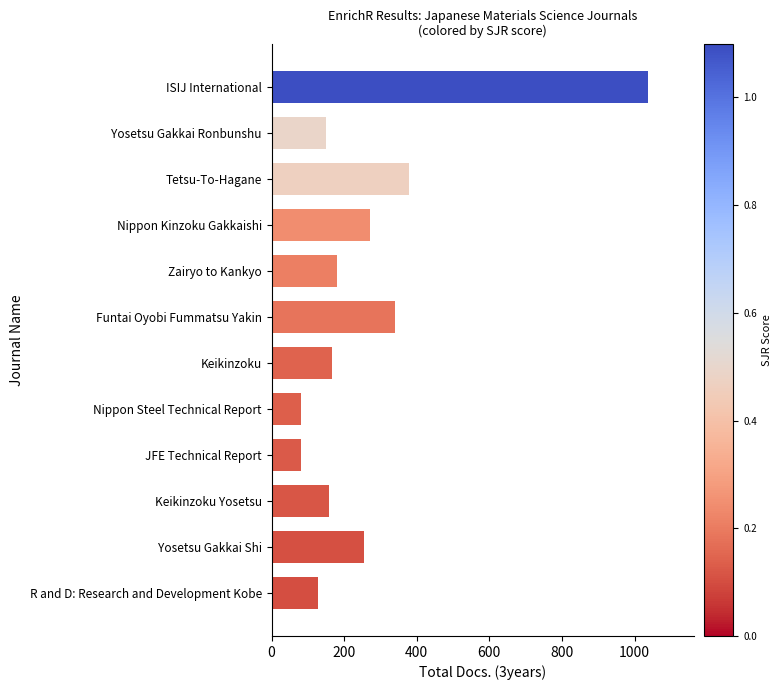

What is the change in value from Funtai Oyobi Fummatsu Yakin to Keikinzoku?

-175